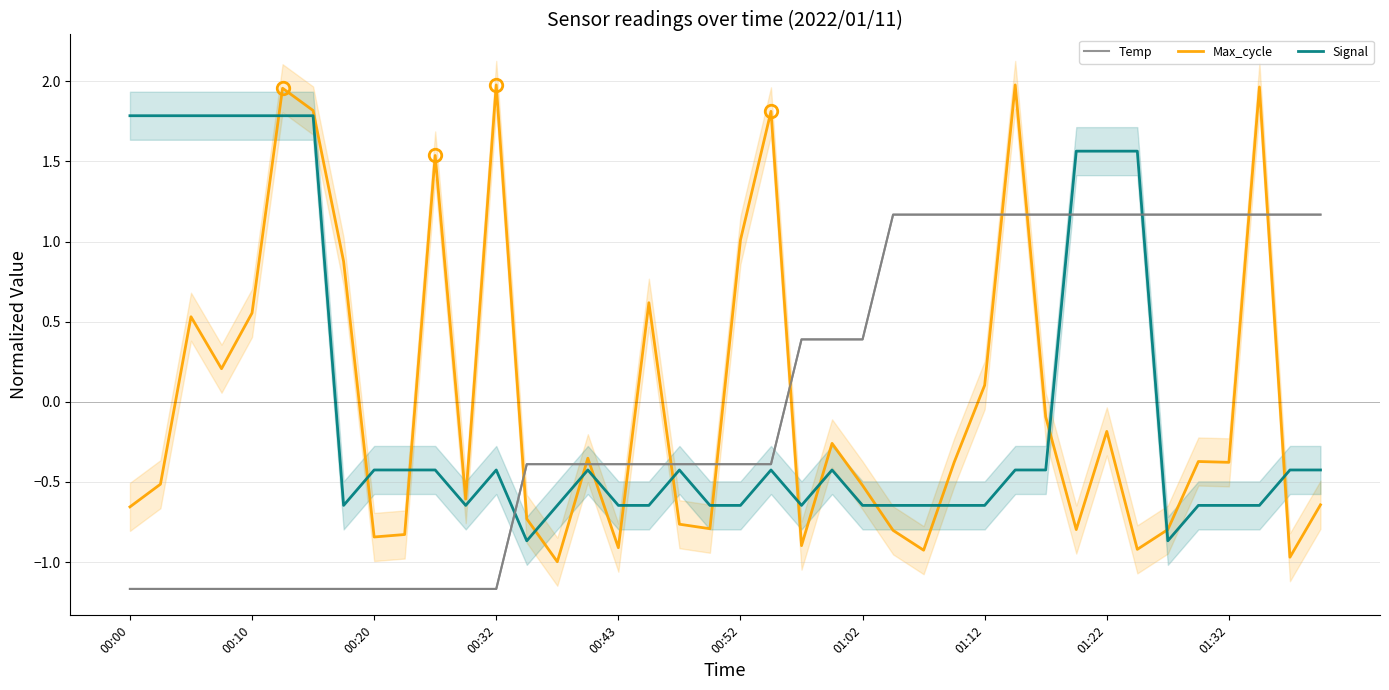

Reading right to left, extract all data points from this chart.

Temp: 1.2	1.2	1.2	1.2	1.2	1.2	1.2	1.2	1.2	1.2	1.2	1.2	1.2	1.2	1.2	0.4	0.4	0.4	-0.4	-0.4	-0.4	-0.4	-0.4	-0.4	-0.4	-0.4	-0.4	-1.2	-1.2	-1.2	-1.2	-1.2	-1.2	-1.2	-1.2	-1.2	-1.2	-1.2	-1.2	-1.2
Max_cycle: -0.6	-1.0	2.0	-0.4	-0.4	-0.8	-0.9	-0.2	-0.8	-0.1	2.0	0.1	-0.4	-0.9	-0.8	-0.5	-0.3	-0.9	1.8	1.0	-0.8	-0.8	0.6	-0.9	-0.4	-1.0	-0.7	2.0	-0.6	1.5	-0.8	-0.8	0.9	1.8	2.0	0.6	0.2	0.5	-0.5	-0.7
Signal: -0.4	-0.4	-0.6	-0.6	-0.6	-0.9	1.6	1.6	1.6	-0.4	-0.4	-0.6	-0.6	-0.6	-0.6	-0.6	-0.4	-0.6	-0.4	-0.6	-0.6	-0.4	-0.6	-0.6	-0.4	-0.6	-0.9	-0.4	-0.6	-0.4	-0.4	-0.4	-0.6	1.8	1.8	1.8	1.8	1.8	1.8	1.8